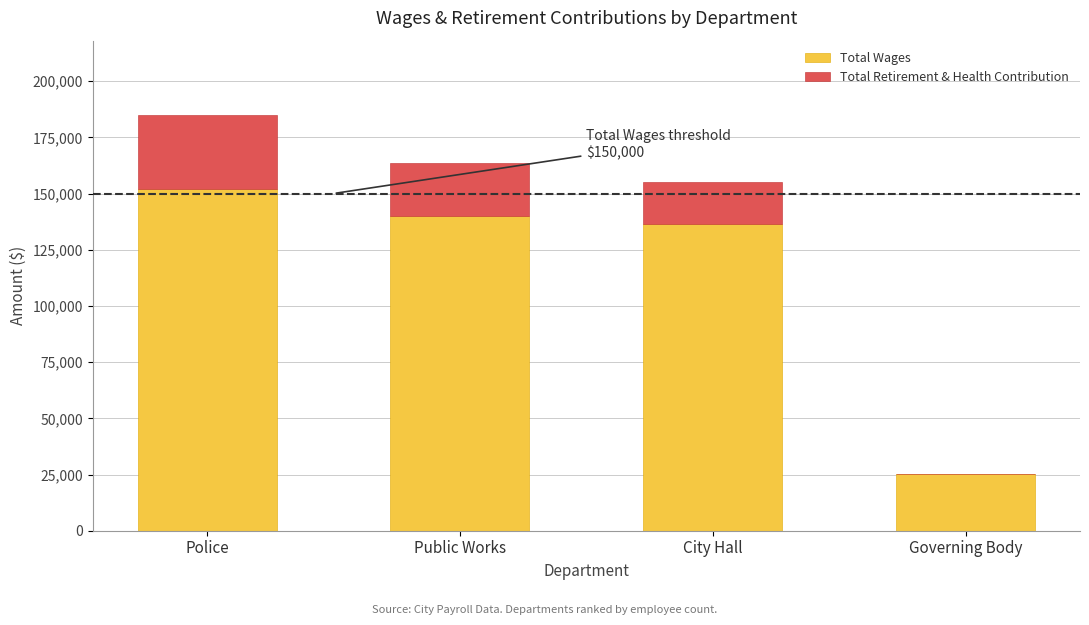

At which category is the sum across all series the highest?

Police